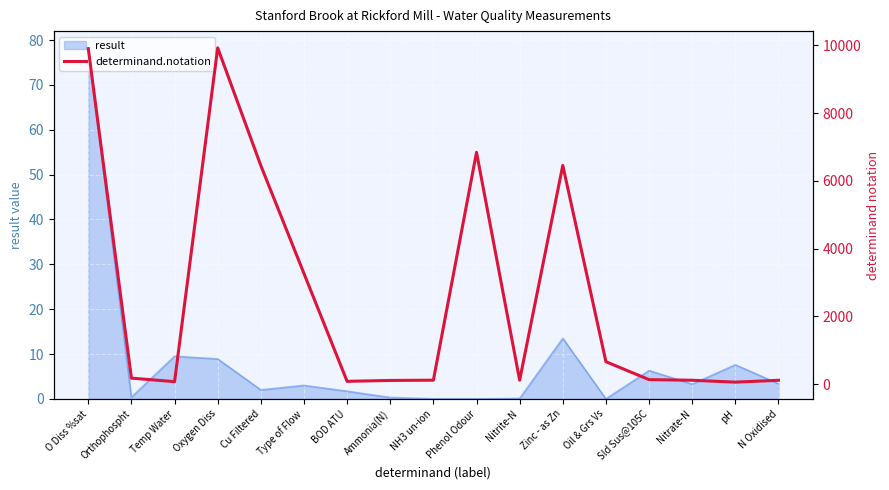

Reading left to right, extract all data points from this chart.

O Diss %sat=9901	Orthophospht=180	Temp Water=76	Oxygen Diss=9924	Cu Filtered=6450	Type of Flow=3267	BOD ATU=85	Ammonia(N)=111	NH3 un-ion=119	Phenol Odour=6841	Nitrite-N=118	Zinc - as Zn=6455	Oil & Grs Vs=664	Sld Sus@105C=135	Nitrate-N=117	pH=61	N Oxidised=116